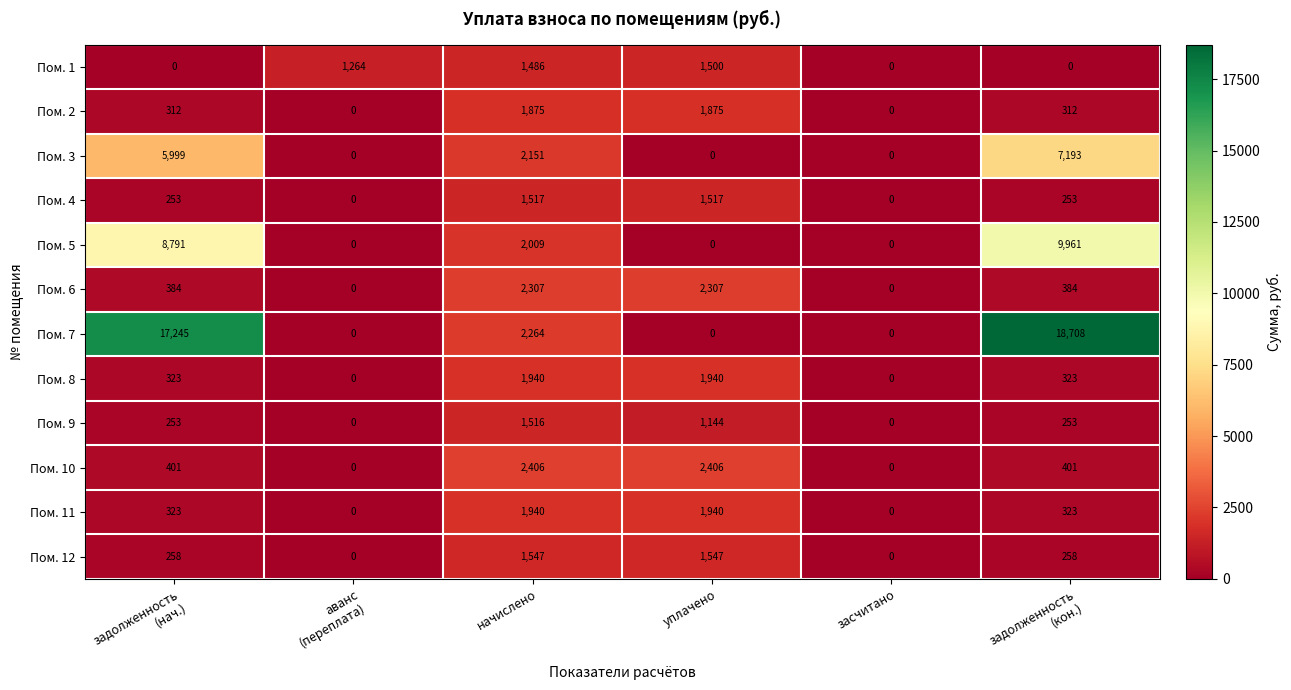

How many Пом. 5 values are between 0 and 8791?

5